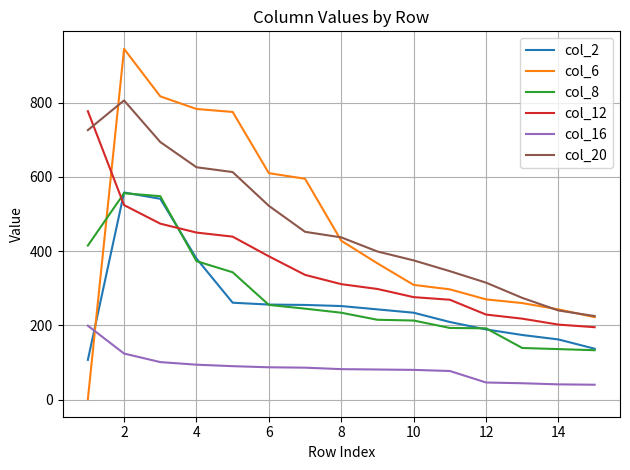

Which series ends up on top after the final intersection of col_12 and col_8?

col_12